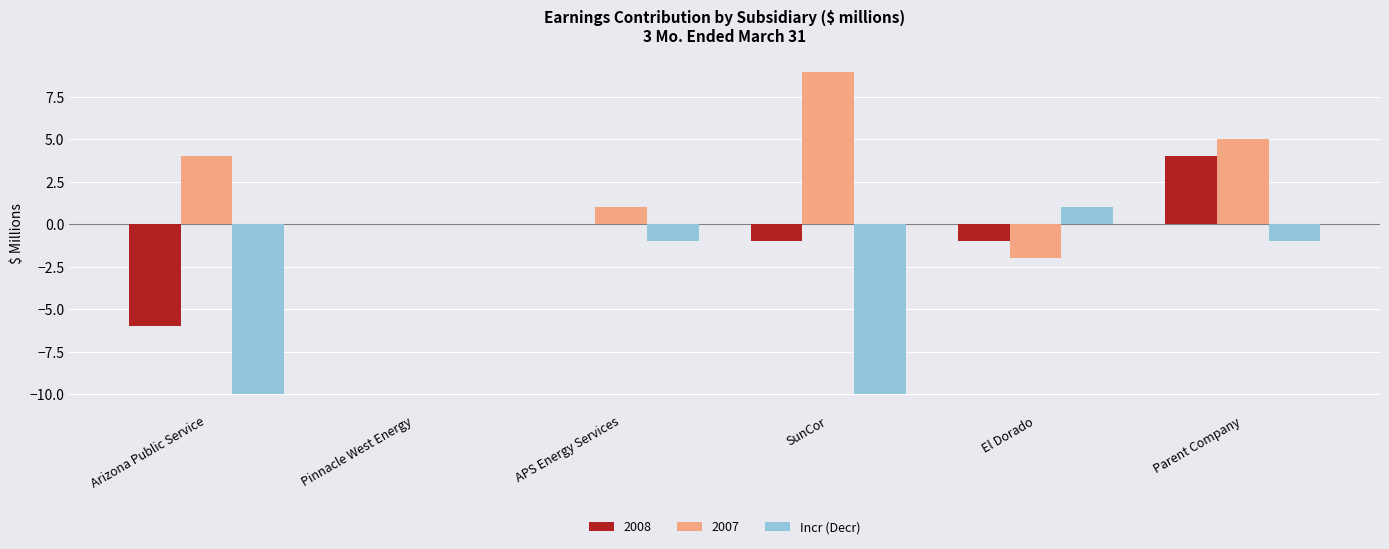

What value does the 2008 series have at Arizona Public Service?

-6